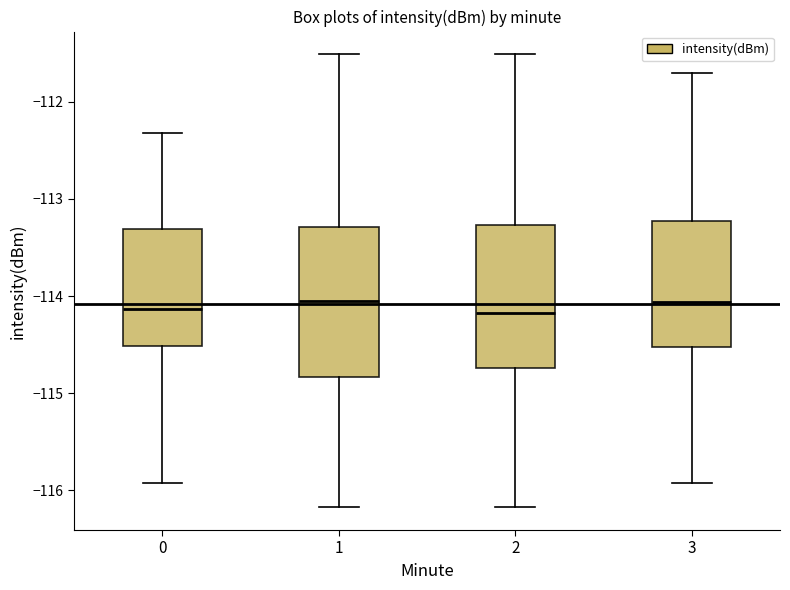

Reading left to right, read every box against the y-axis: the position of its median line, the range the box covers, and the ends of its whiskers. The values are not printed on the chart, so give them approximately, as read against the axis.

0: median -114.1, box -114.5 to -113.3, whiskers -115.9 to -112.3
1: median -114.1, box -114.8 to -113.3, whiskers -116.2 to -111.5
2: median -114.2, box -114.7 to -113.3, whiskers -116.2 to -111.5
3: median -114.1, box -114.5 to -113.2, whiskers -115.9 to -111.7